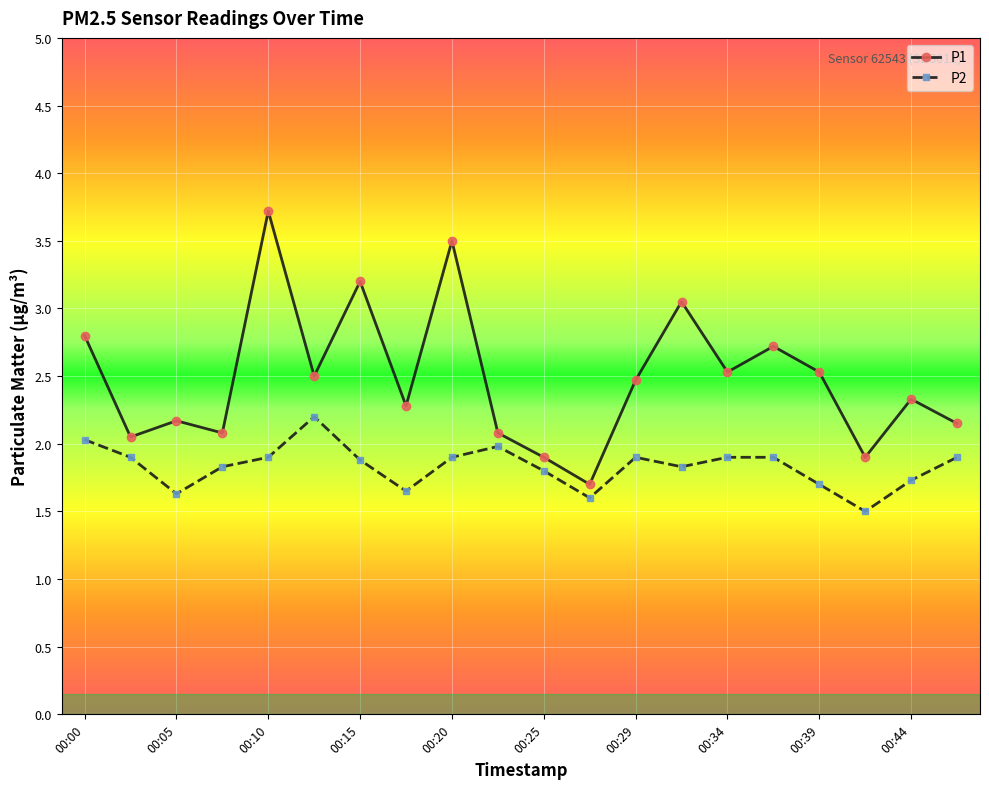

Which series has the widest spread of values?

P1